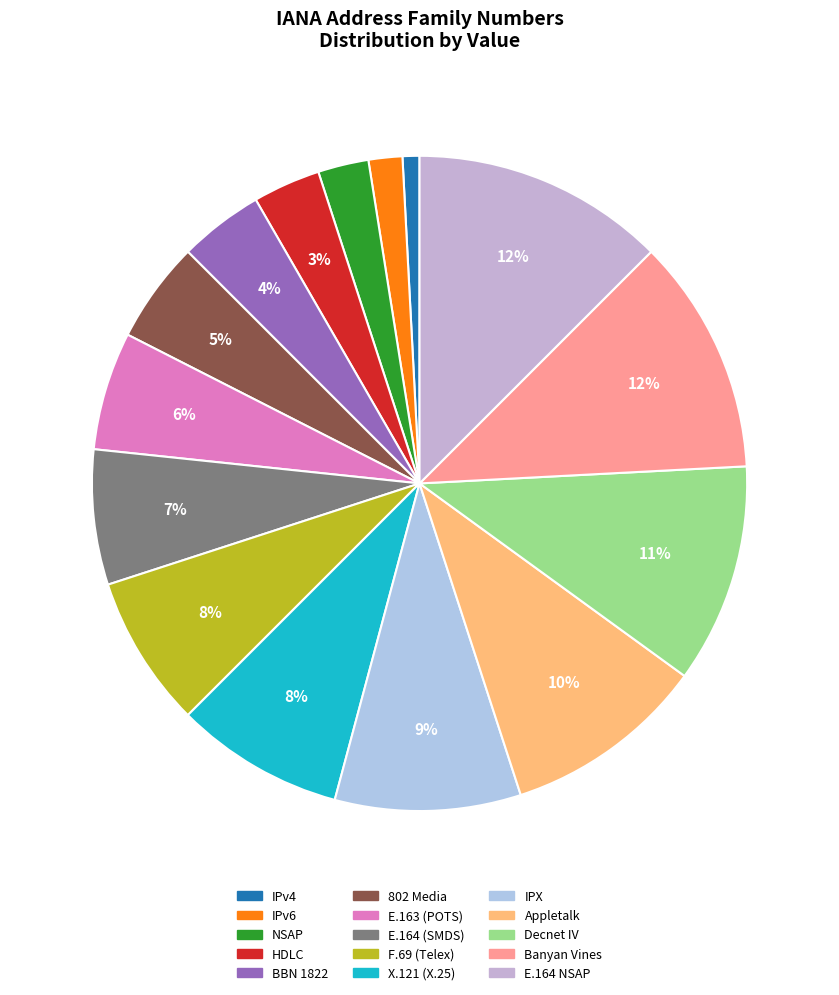

Rank the categories by value from highest to lowest.

E.164 NSAP, Banyan Vines, Decnet IV, Appletalk, IPX, X.121 (X.25), F.69 (Telex), E.164 (SMDS), E.163 (POTS), 802 Media, BBN 1822, HDLC, NSAP, IPv6, IPv4